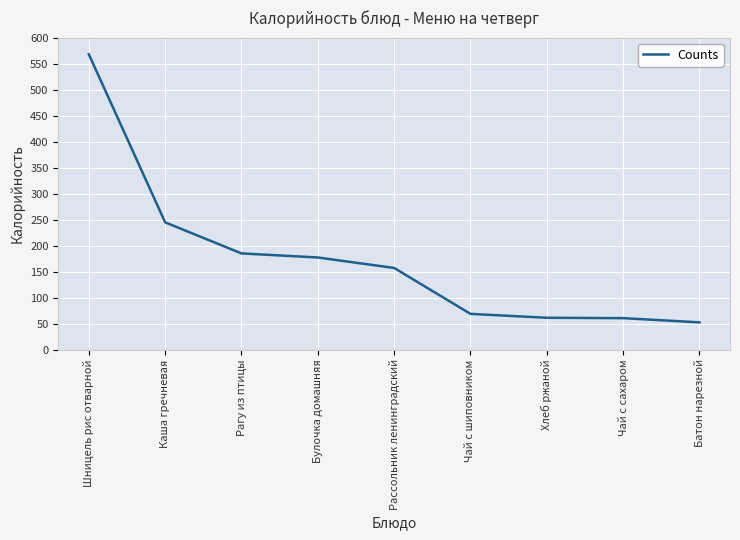

The value at Чай с шиповником is 68.7. True or false?

True